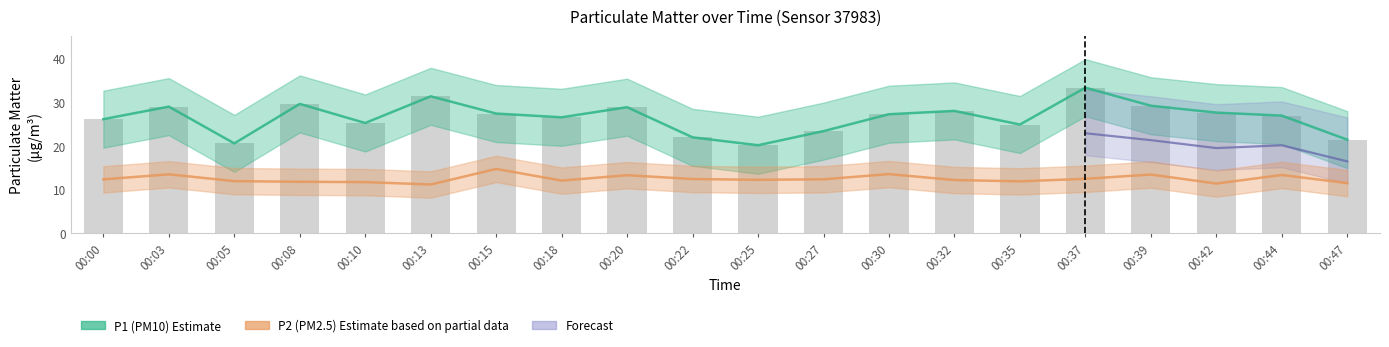

Between 00:15 and 00:27, which is larger?

00:15